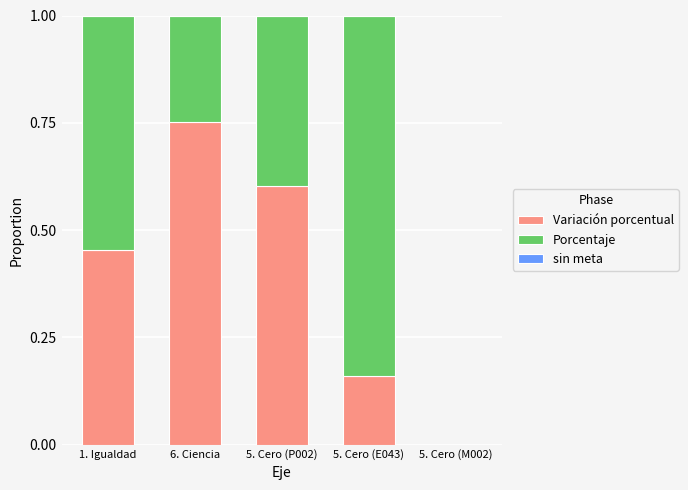

How many categories are shown in the chart?

5